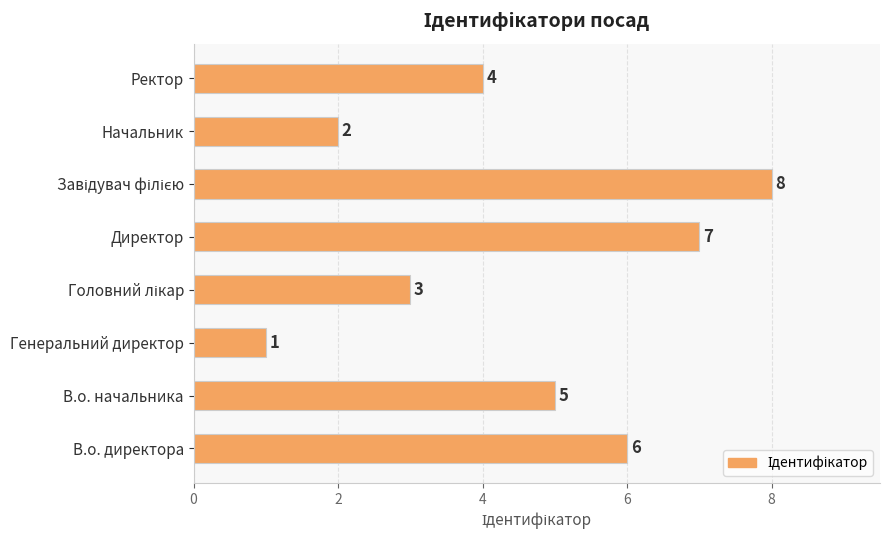

Between В.о. директора and В.о. начальника, which is larger?

В.о. директора